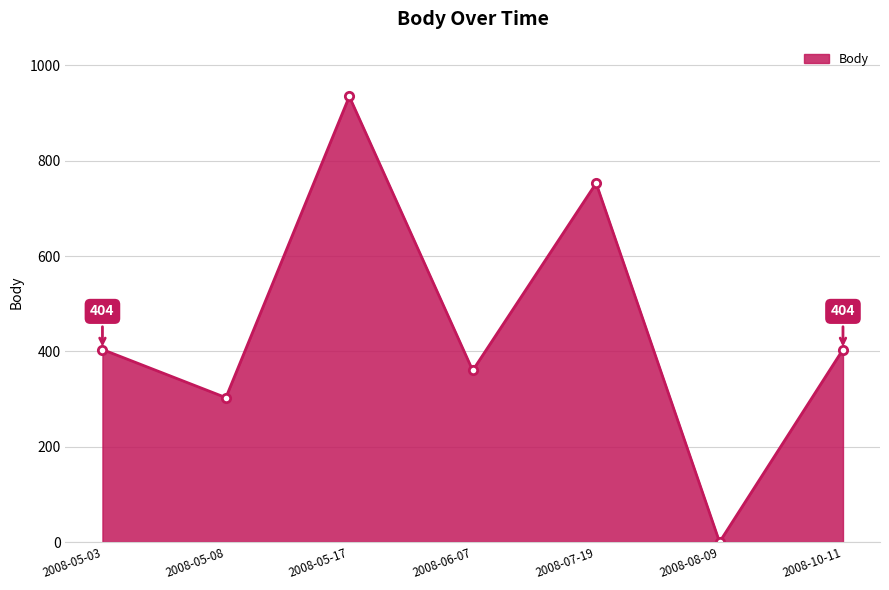

True or false: there are more than 1 points higher than both neighbors.

True